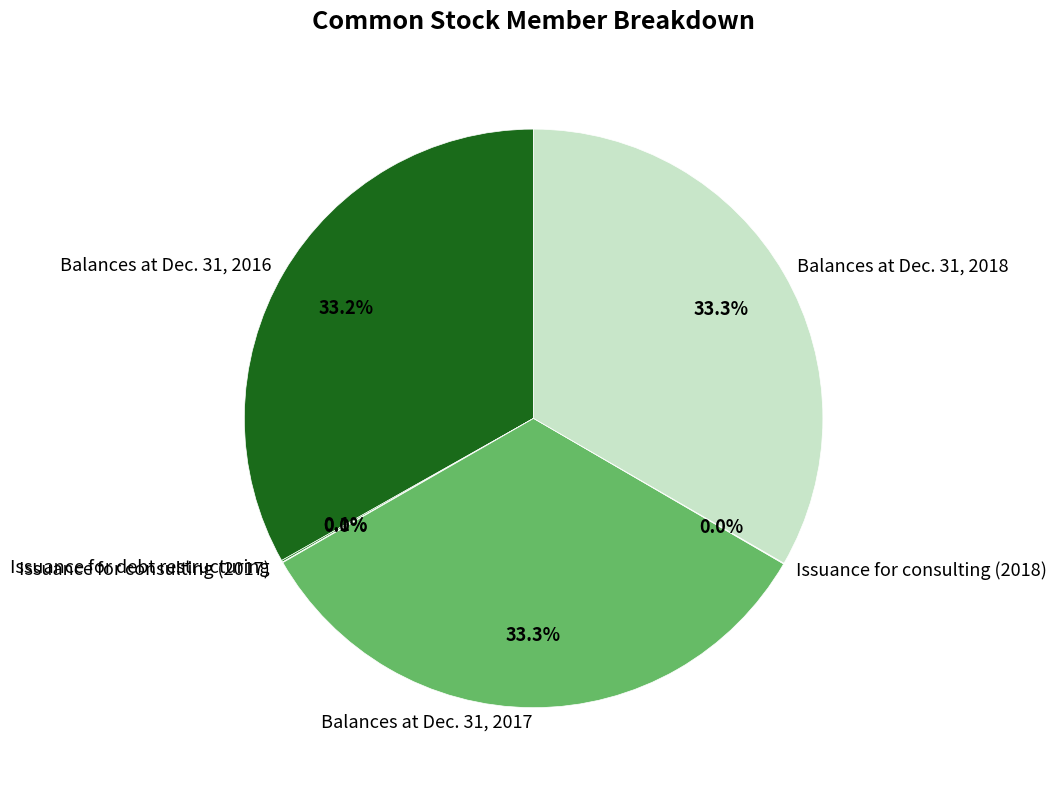

Does Balances at Dec. 31, 2017 account for over 50% of the chart?

No